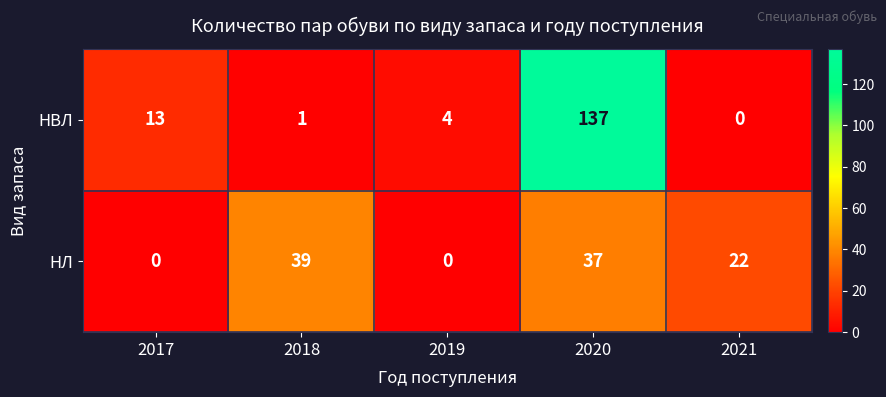

At which label is НВЛ closest to 68?

2017